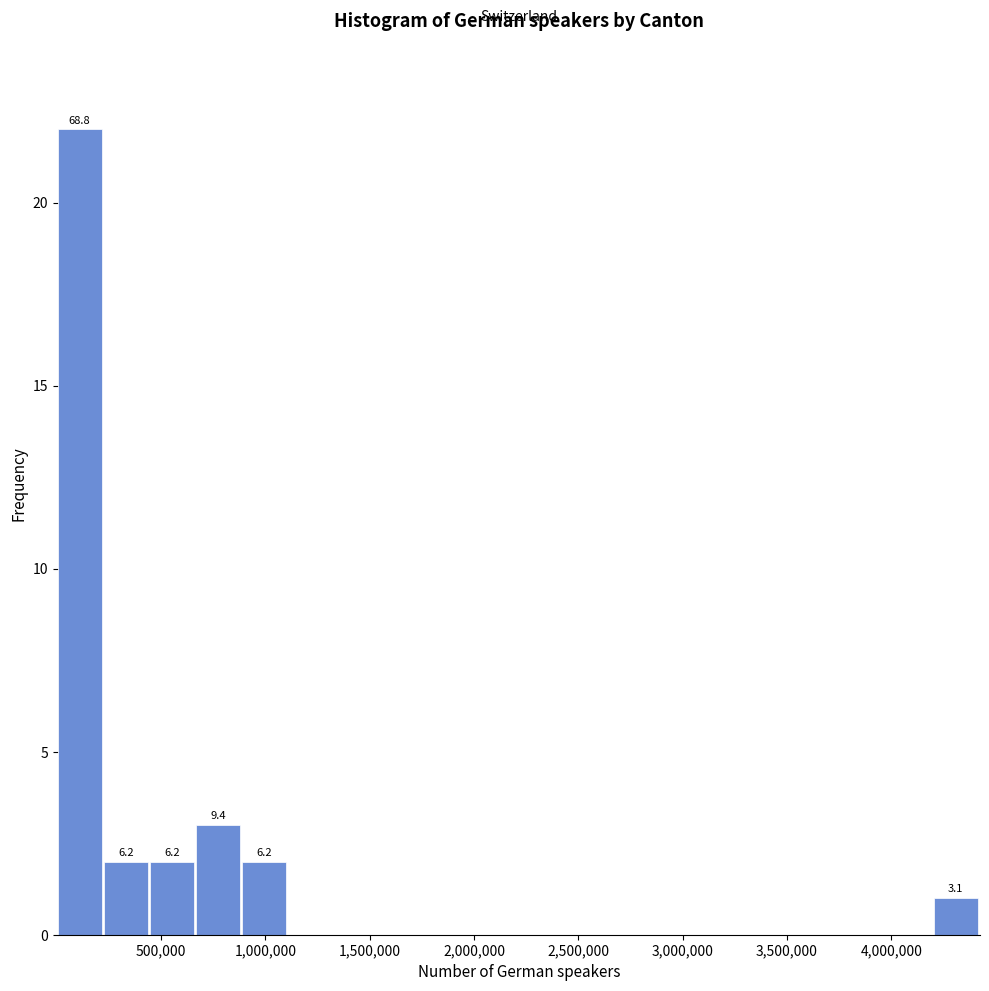

Over which range of the x-axis is the bar tallest?

0 to 250000